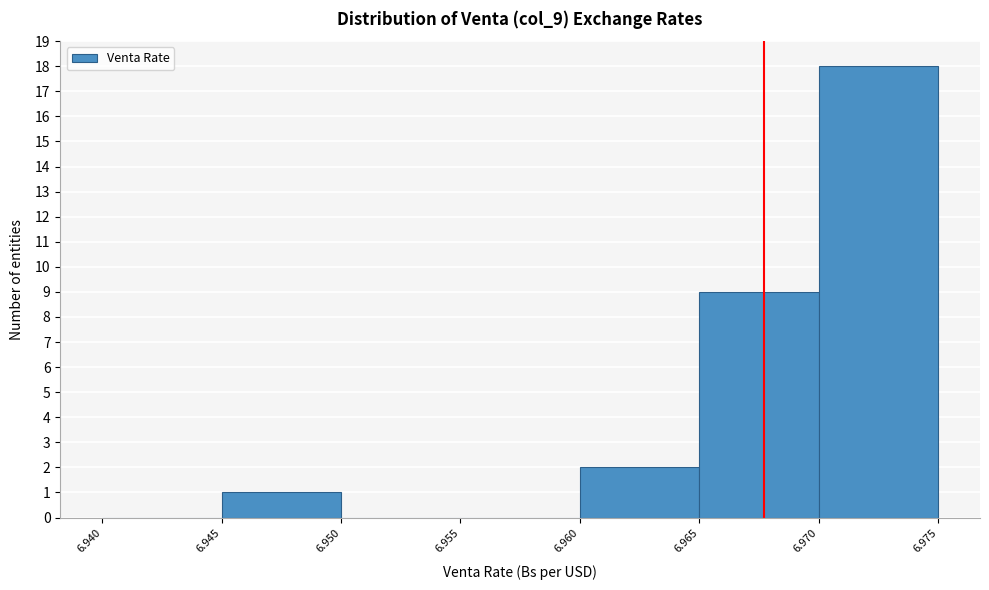

Over which range of the x-axis is the bar tallest?

6.970 to 6.975